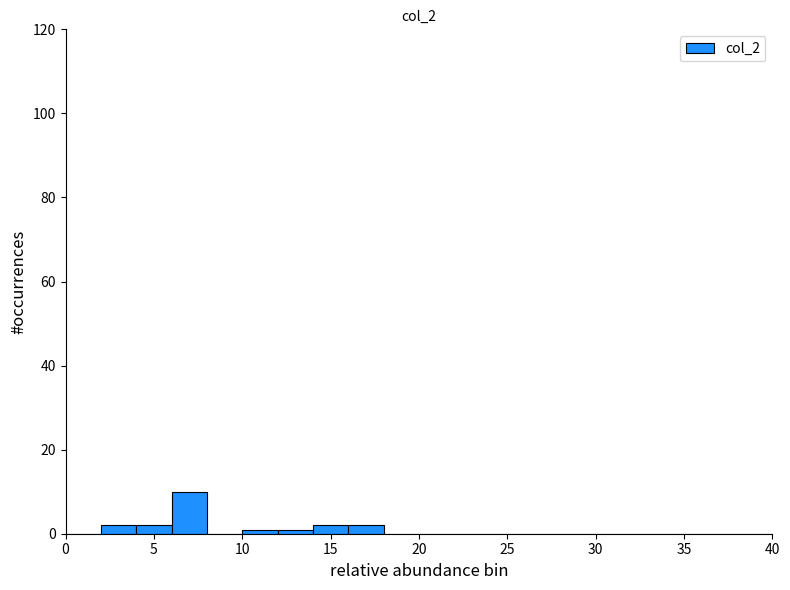

What is the height of the bar covering 16 to 18 on the x-axis? The values are not printed on the chart, so give them approximately, as read against the axis.

2